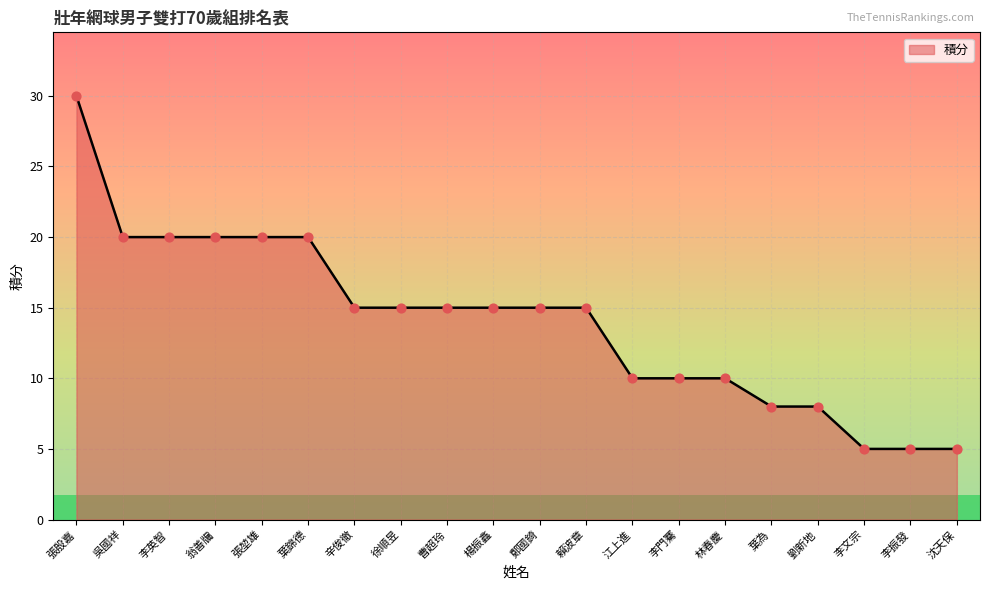

Approximately how many times larger is the value at 吳國祥 compared to 賴波章?

1.3